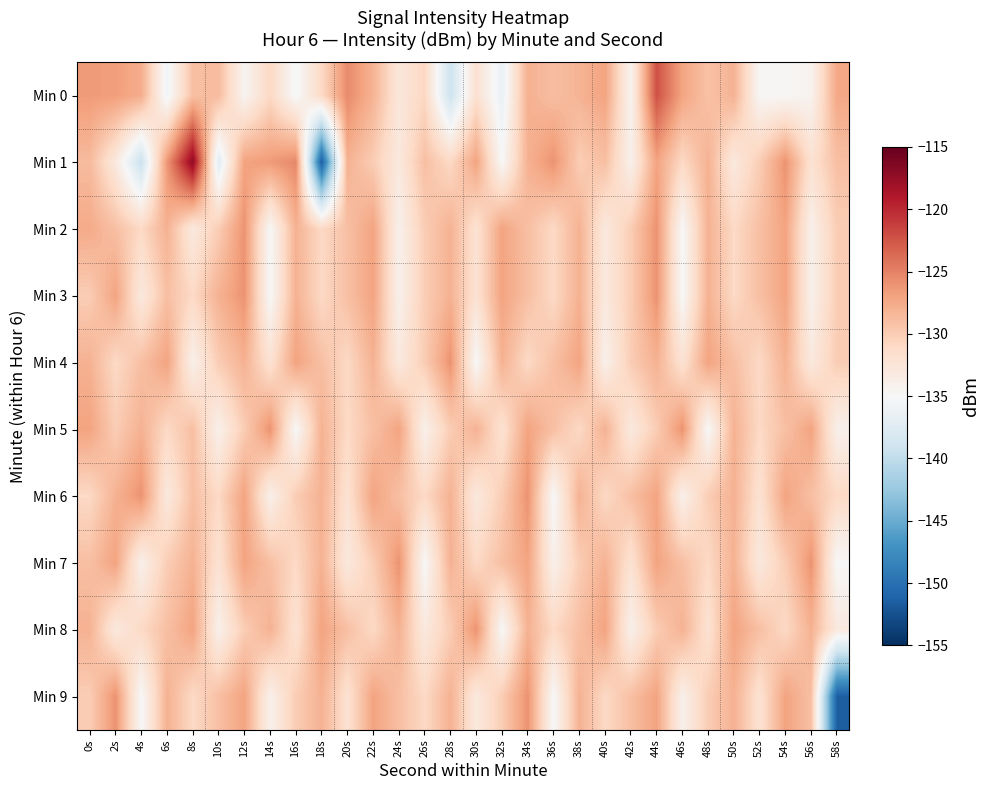

Which series has the largest total across all categories?

Min 6